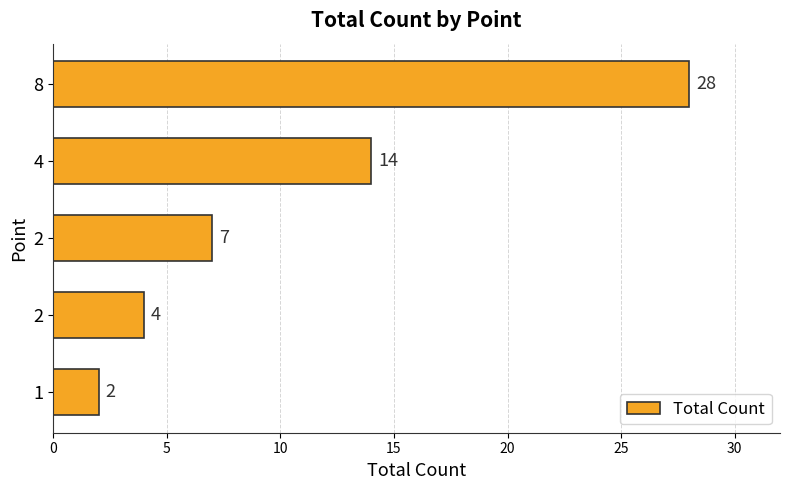

What is the greatest value displayed?

28